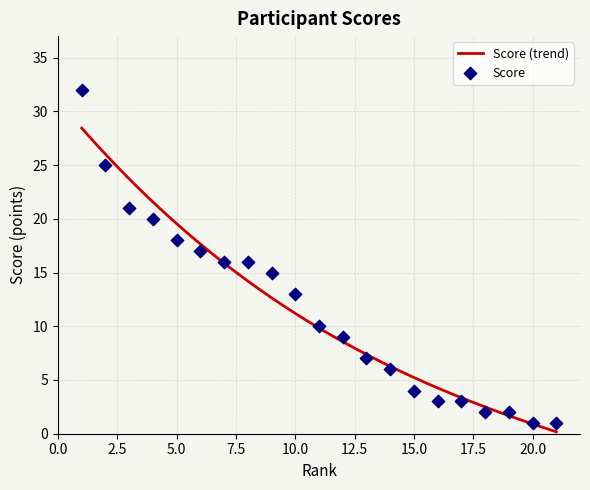

Between 13 and 3, which is larger?

3